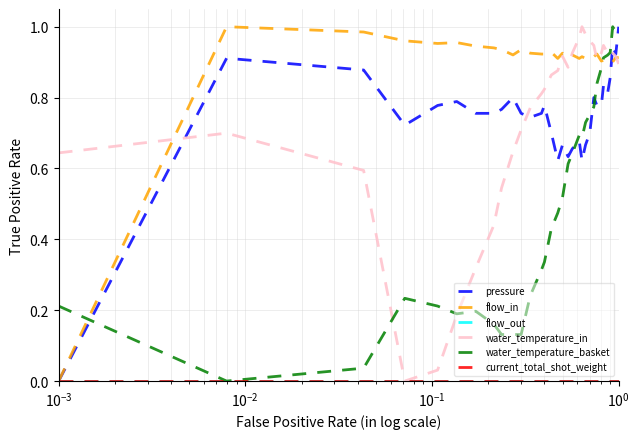

Is this an area chart (filled region under the line)?

No